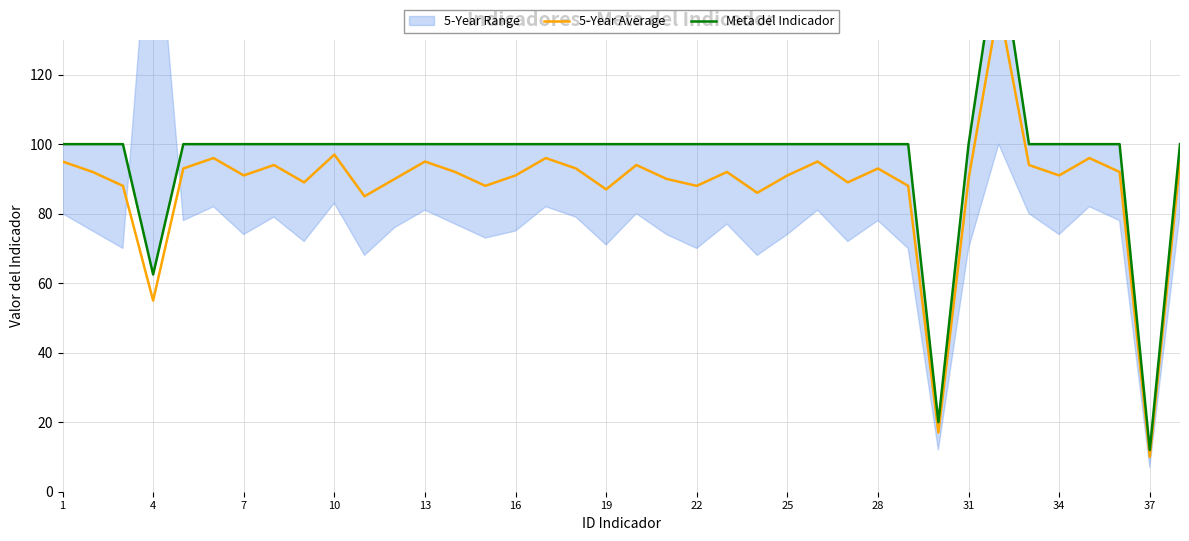

True or false: 5-Year Average has a value of 43.5 at 16.

False